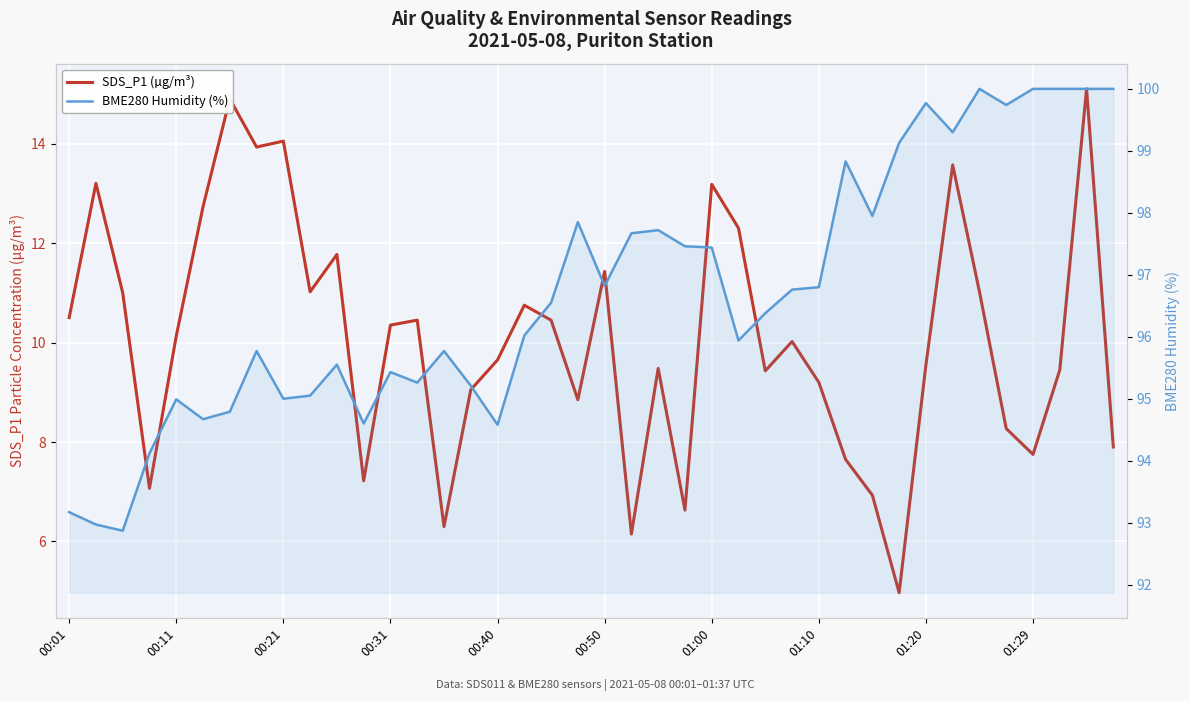

What are all the series names shown in the legend?

SDS_P1 (µg/m³), BME280 Humidity (%)